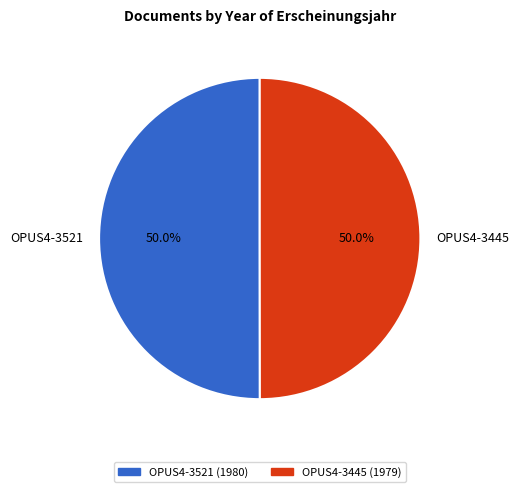

True or false: OPUS4-3521 accounts for 50% of the total.

True